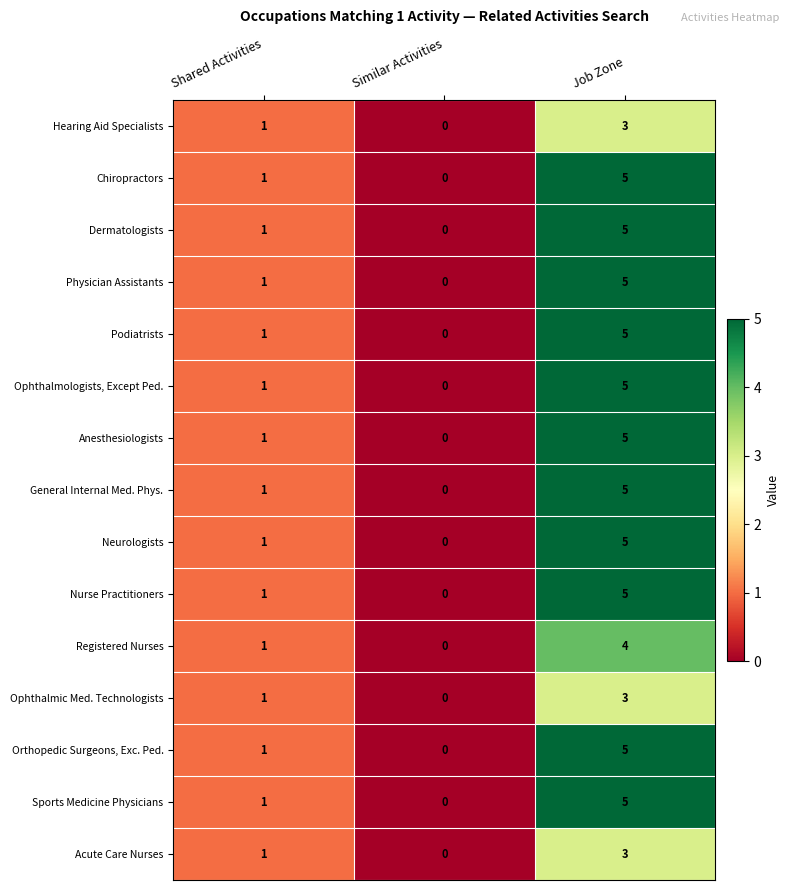

How many positive values does the Ophthalmologists, Except Ped. series have?

2